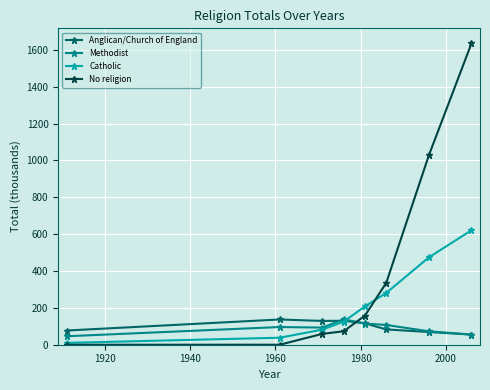

What are all the series names shown in the legend?

Anglican/Church of England, Methodist, Catholic, No religion